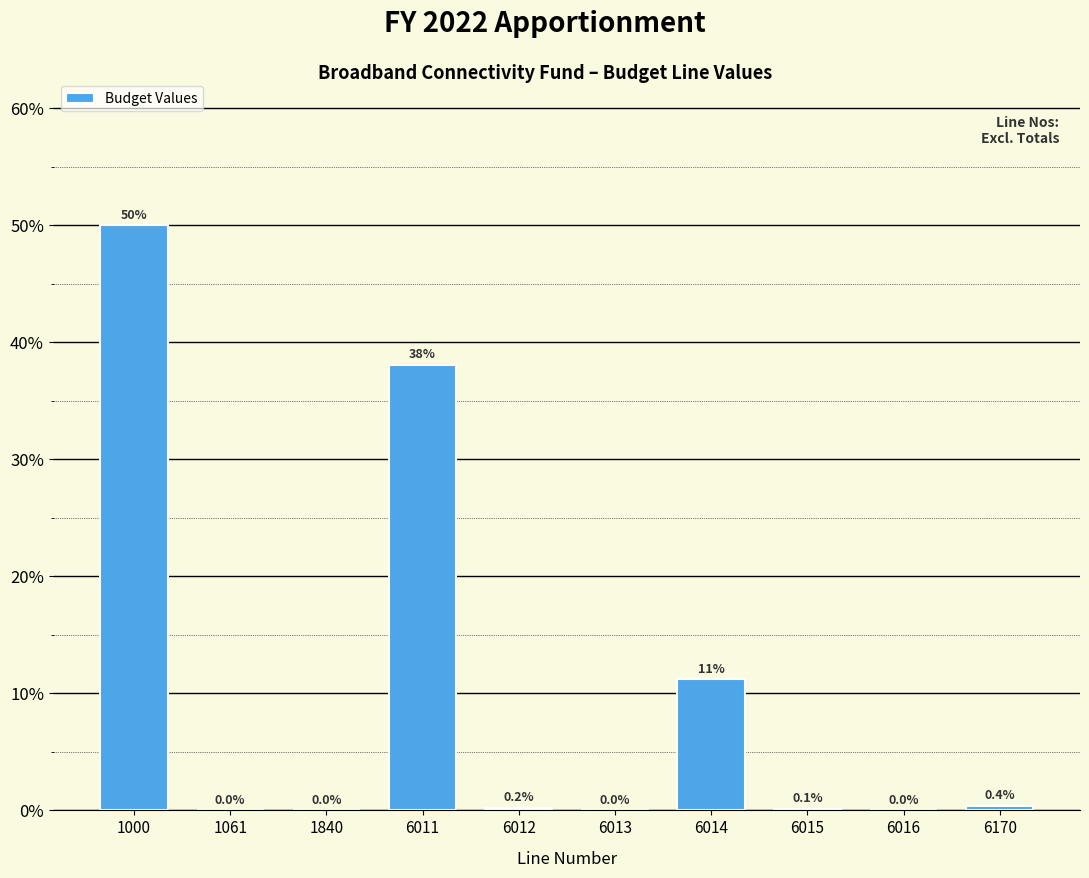

What is the change in value from 1061 to 6014?

+11.2